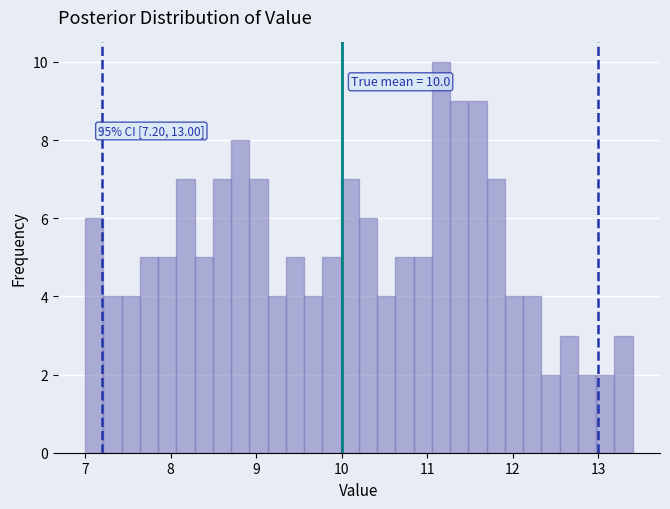

Read against the x-axis, roughly where is the centre of the tallest bar?

11.2